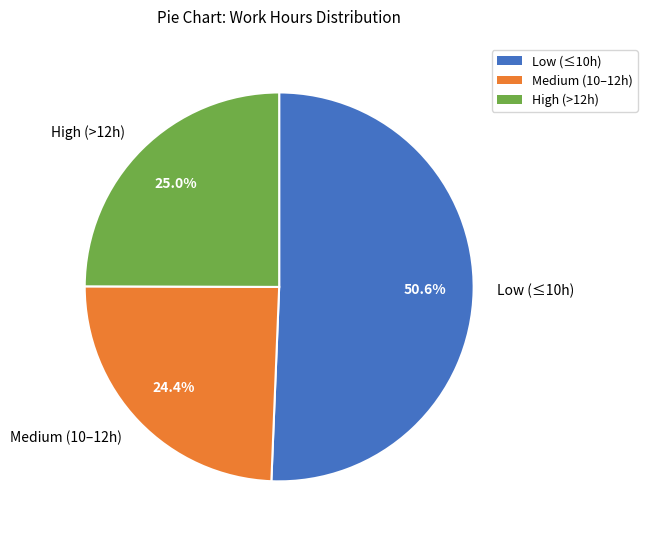

Which slice is the largest?

Low (≤10h)